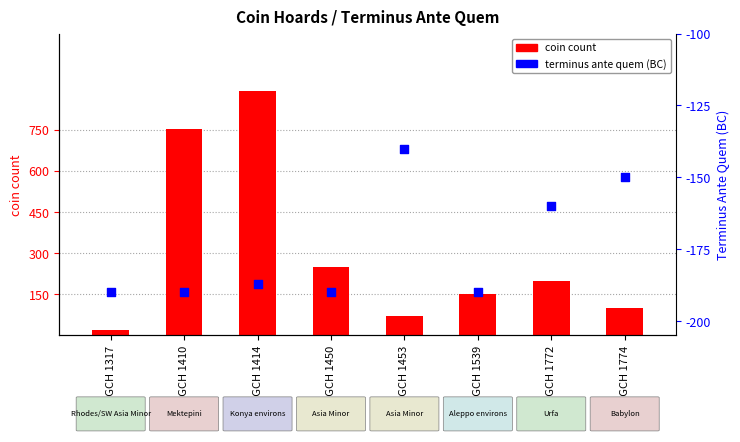

Which series contains the lowest Y value?

terminus ante quem